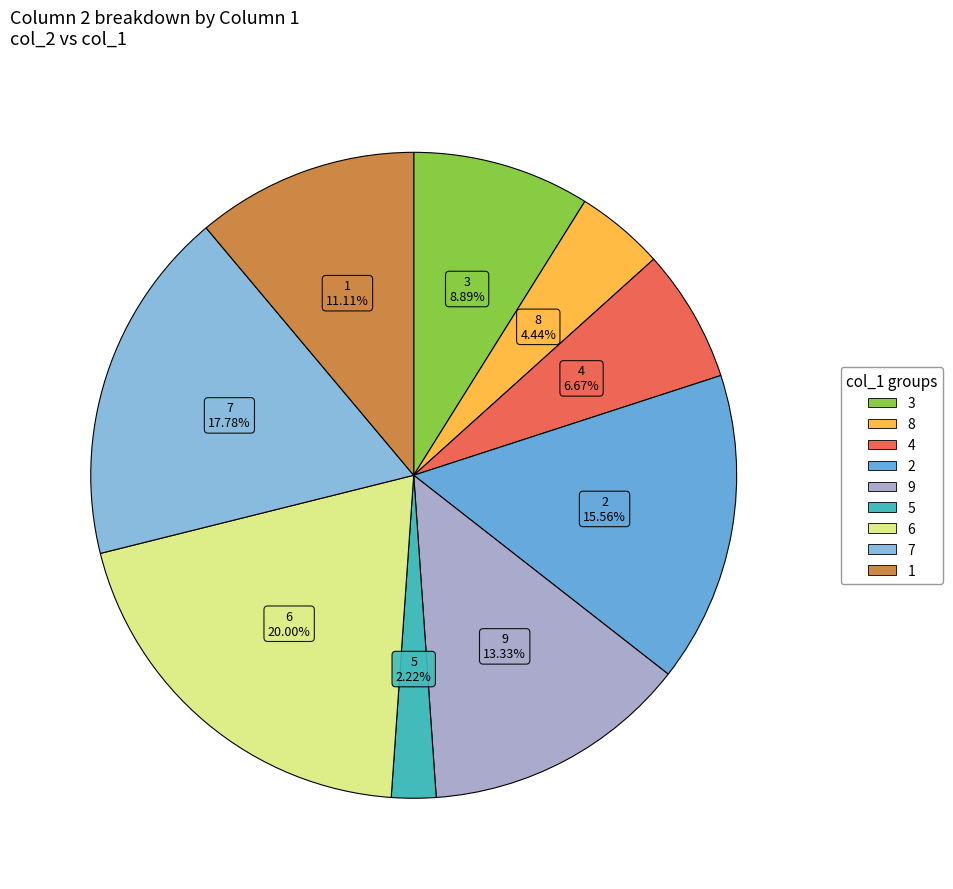

Which slice is the smallest?

5